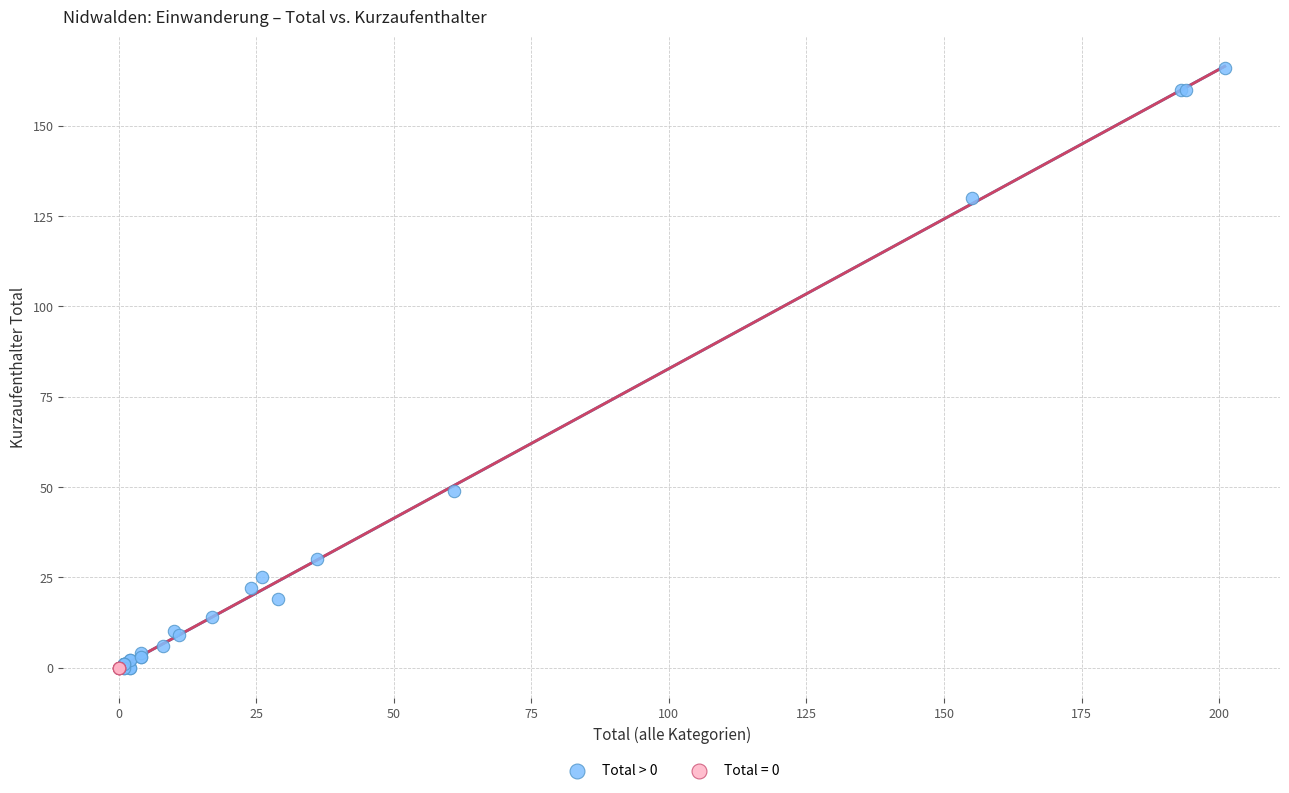

Which series reaches the maximum Y coordinate?

Total > 0